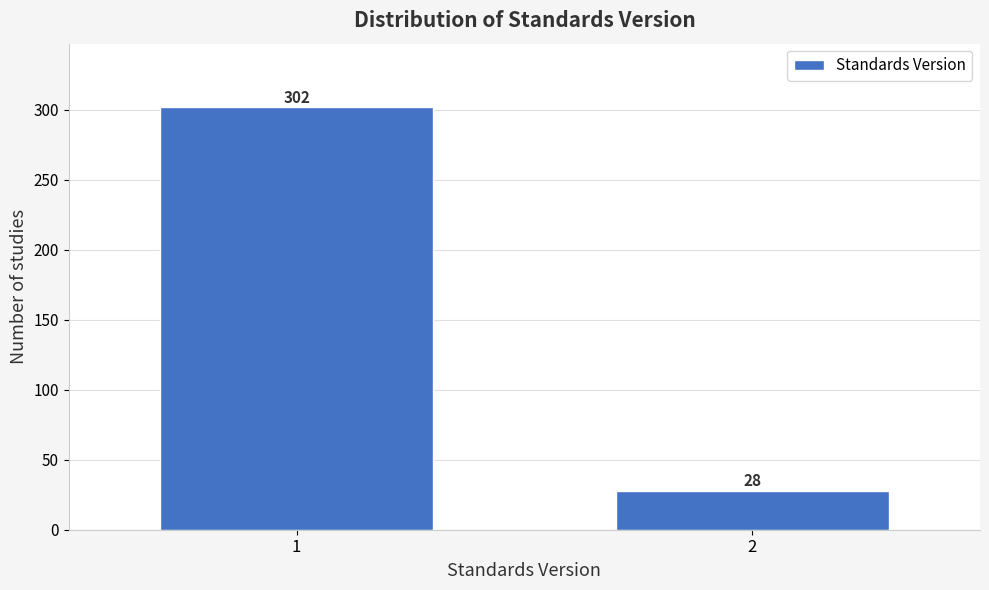

Reading right to left, list all the values displayed in this chart.

28	302